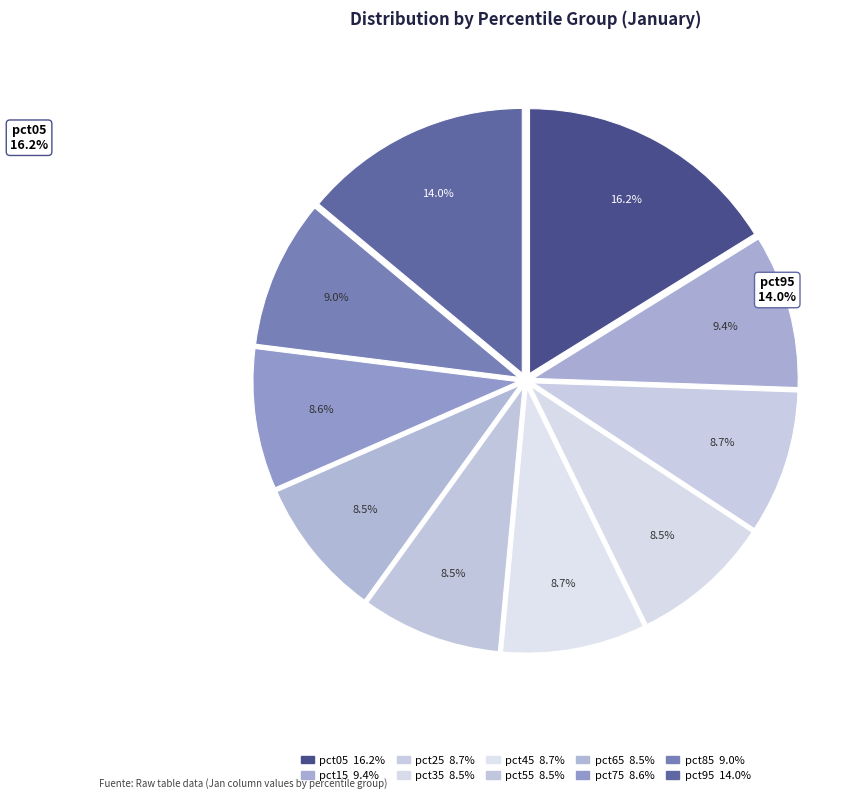

How many slices are in this pie chart?

10